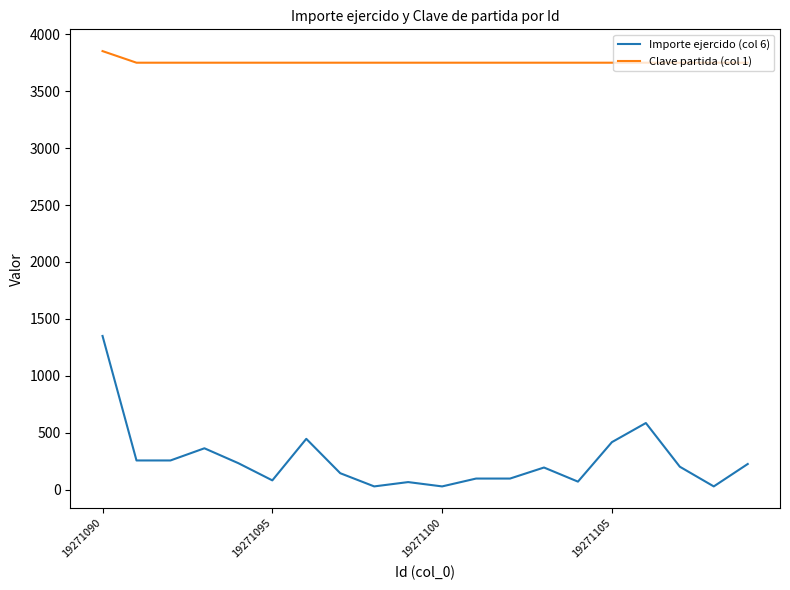

Which series has the widest spread of values?

Importe ejercido (col 6)